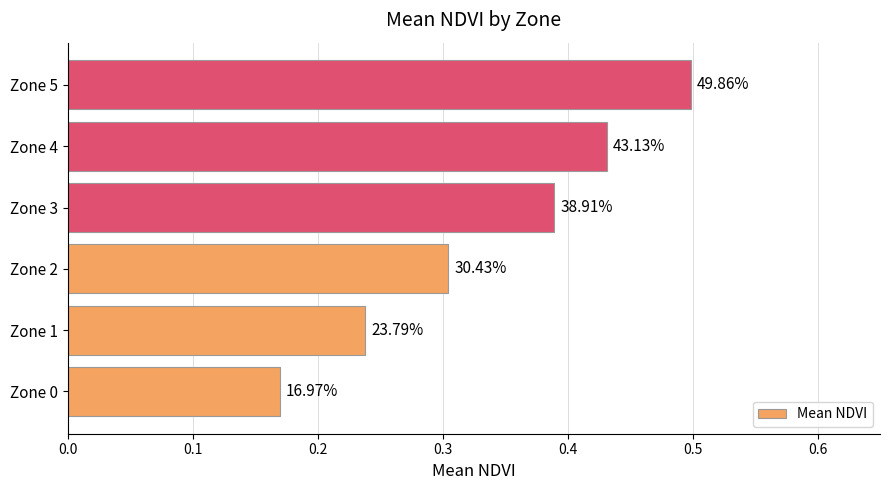

How many bars are there in total?

6